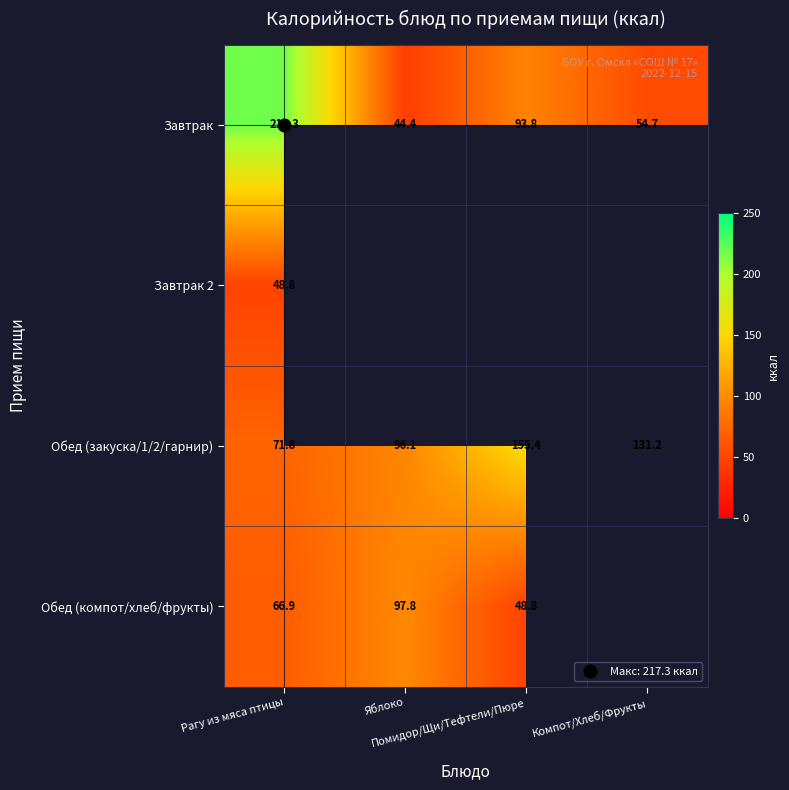

Which series changed the most between Яблоко and Помидор/Щи/Тефтели/Пюре?

Обед (закуска/1/2/гарнир)